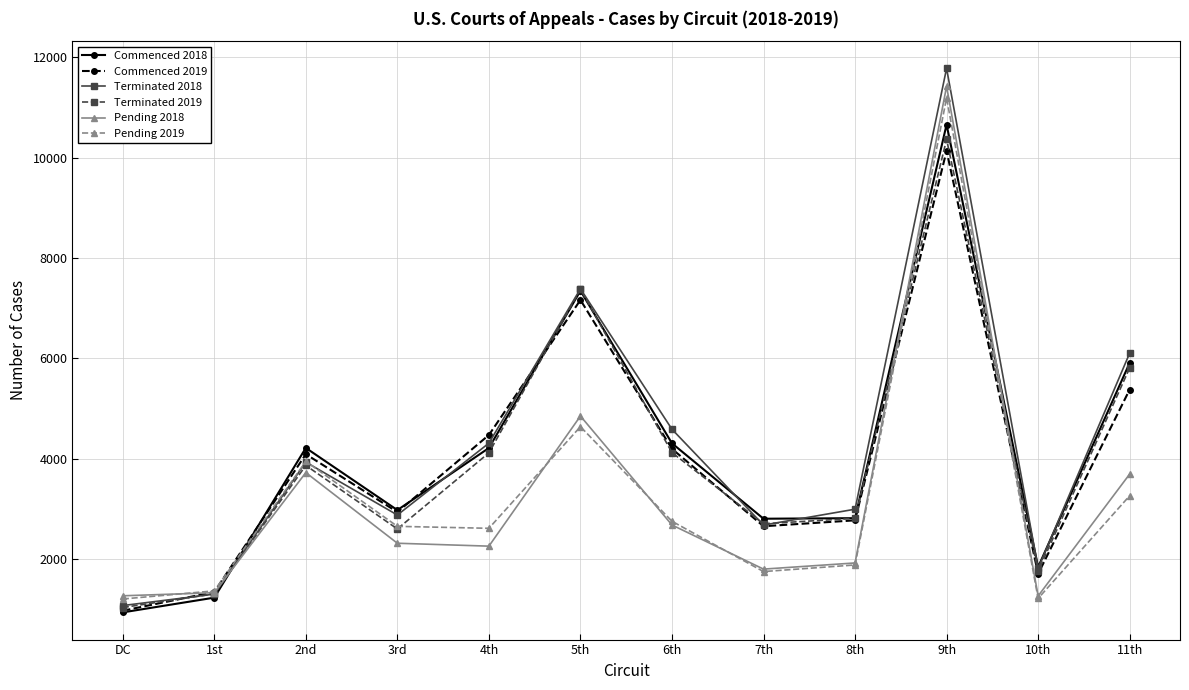

What is the sum of the Pending 2018 values at 4th and 9th?

13678